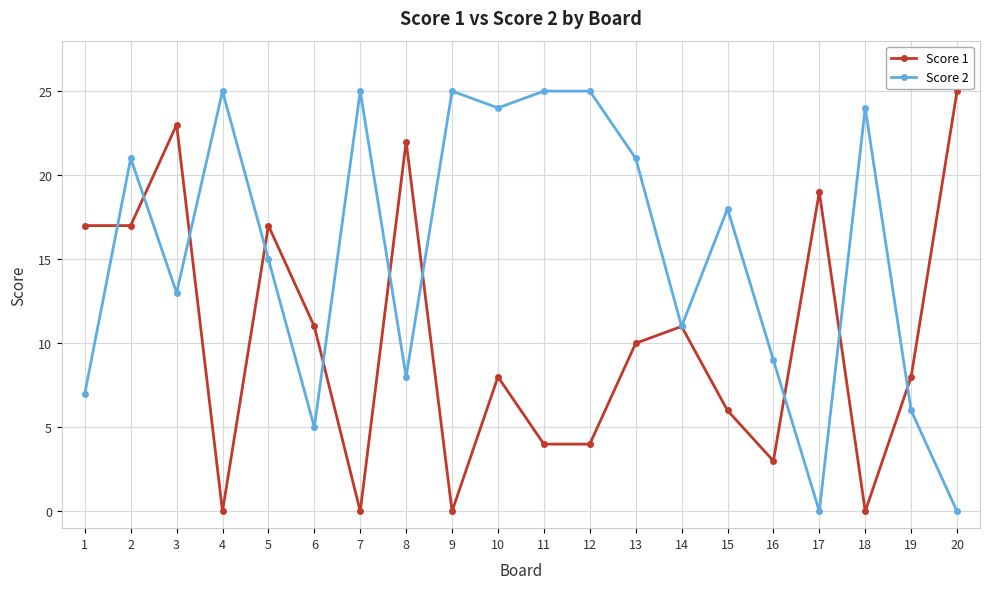

Where is the first local maximum for Score 2?

2